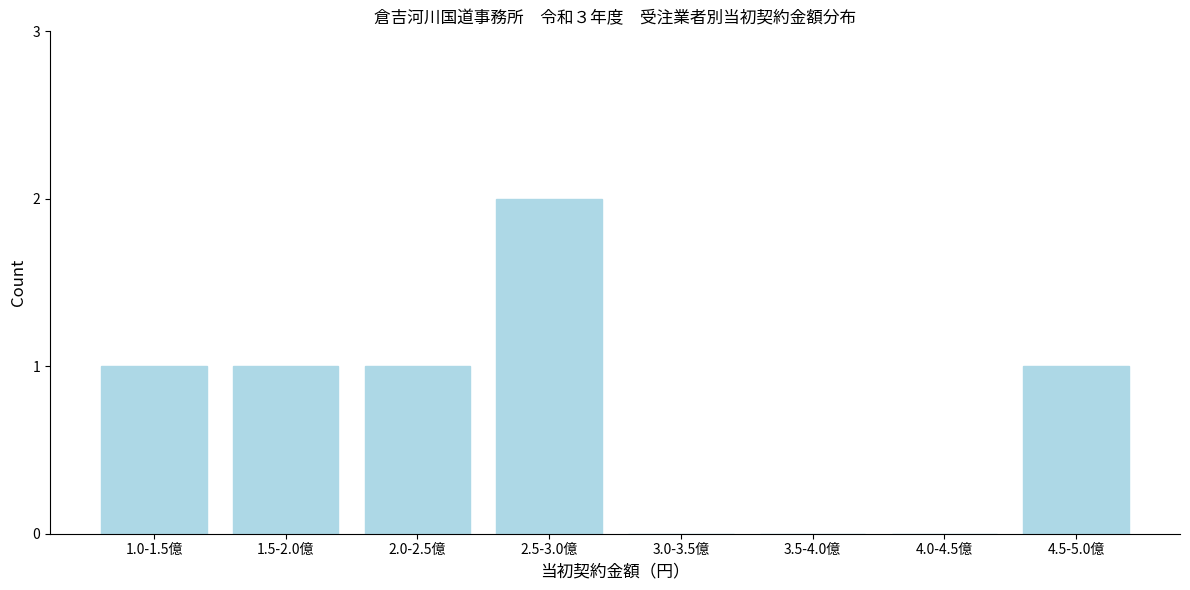

Reading left to right, list all the values displayed in this chart.

1.0-1.5億=1	1.5-2.0億=1	2.0-2.5億=1	2.5-3.0億=2	3.0-3.5億=0	3.5-4.0億=0	4.0-4.5億=0	4.5-5.0億=1